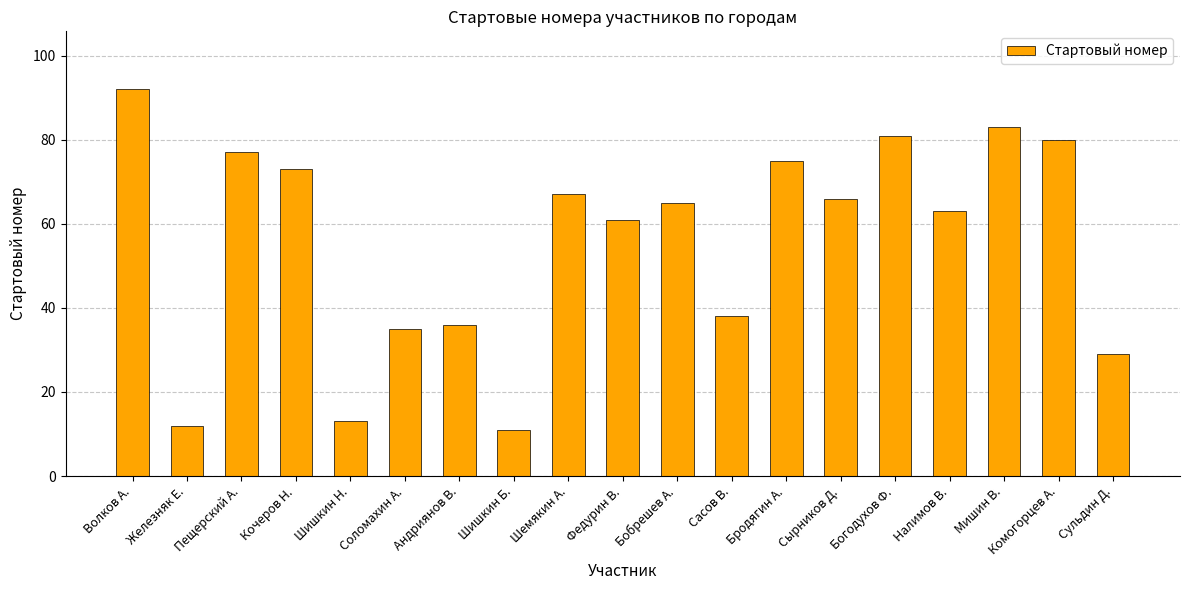

What is the value of the 11th bar from the left?

65